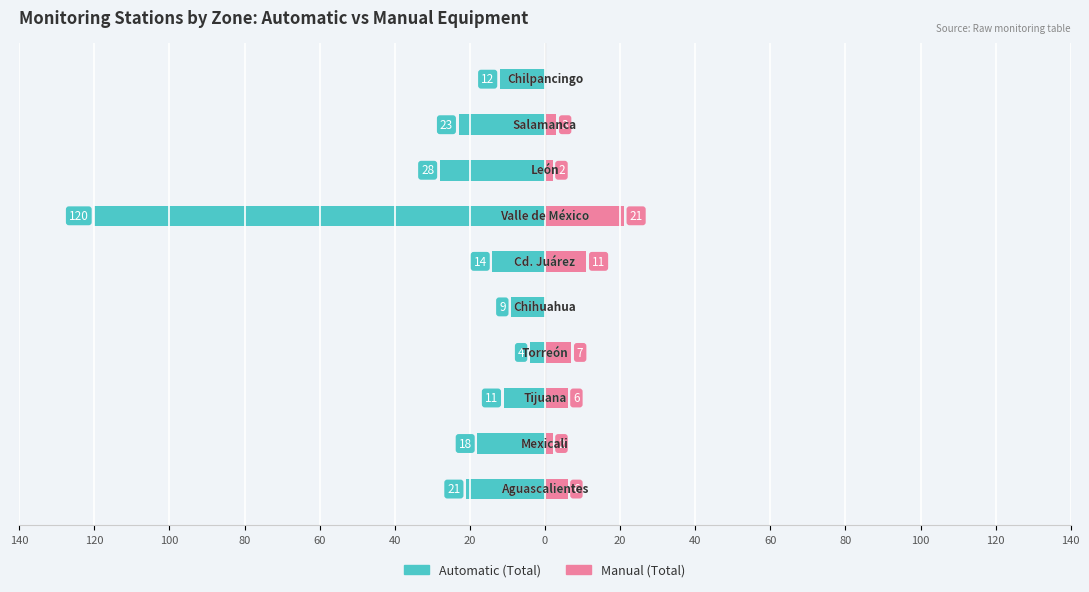

How many values in the Manual (Total) series exceed 6?

3